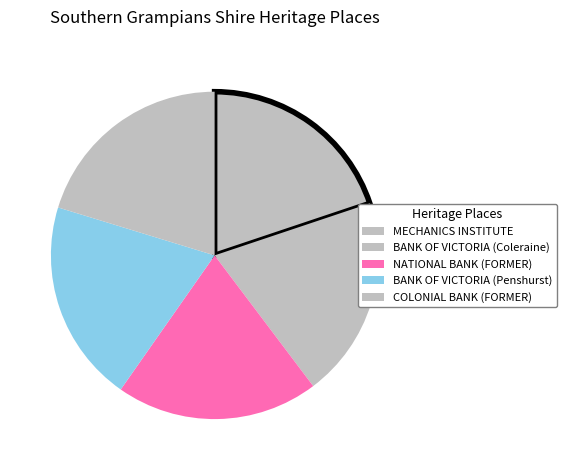

How many slices are in this pie chart?

5